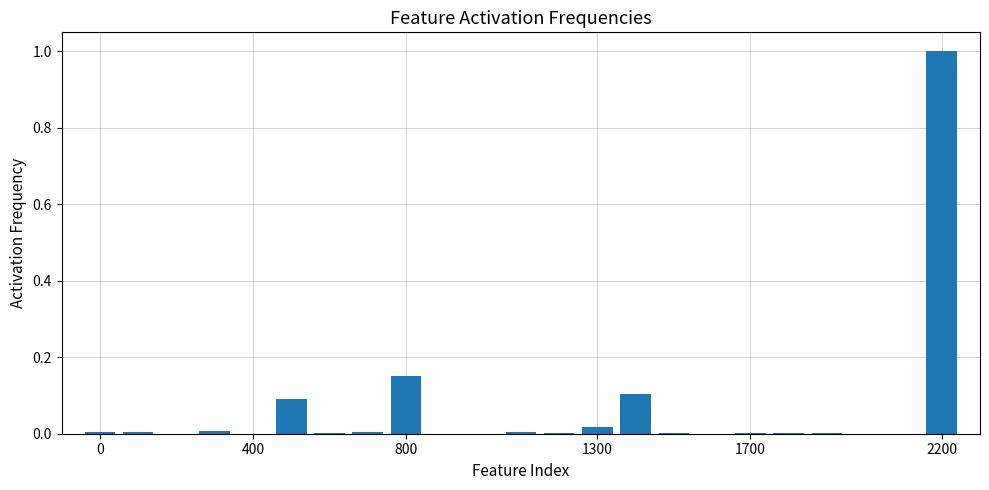

What is the greatest value displayed?

1.0